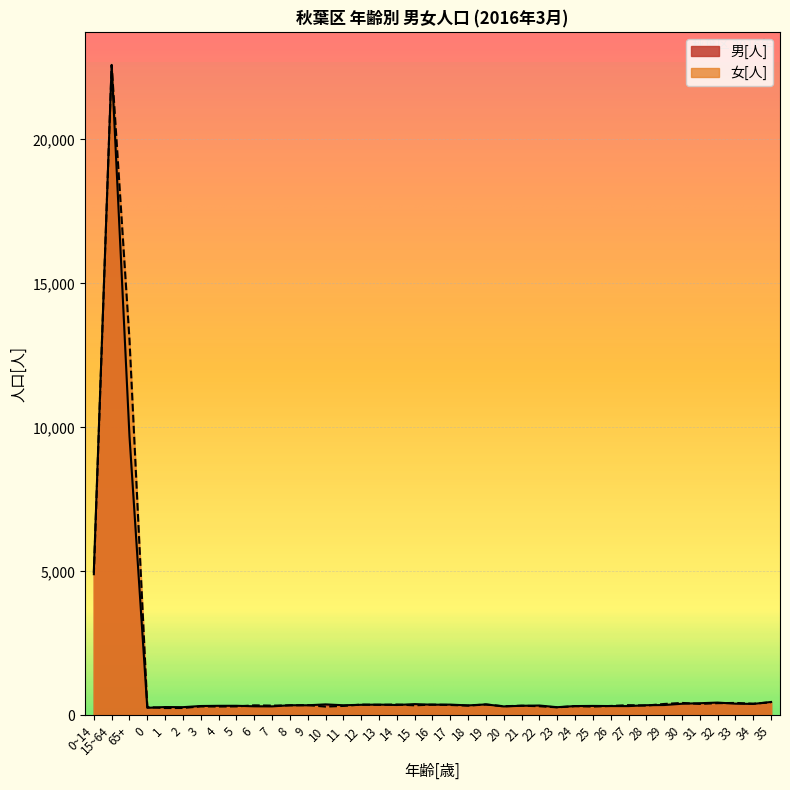

Where do 女[人] and 男[人] first cross each other?

0~14 and 15~64